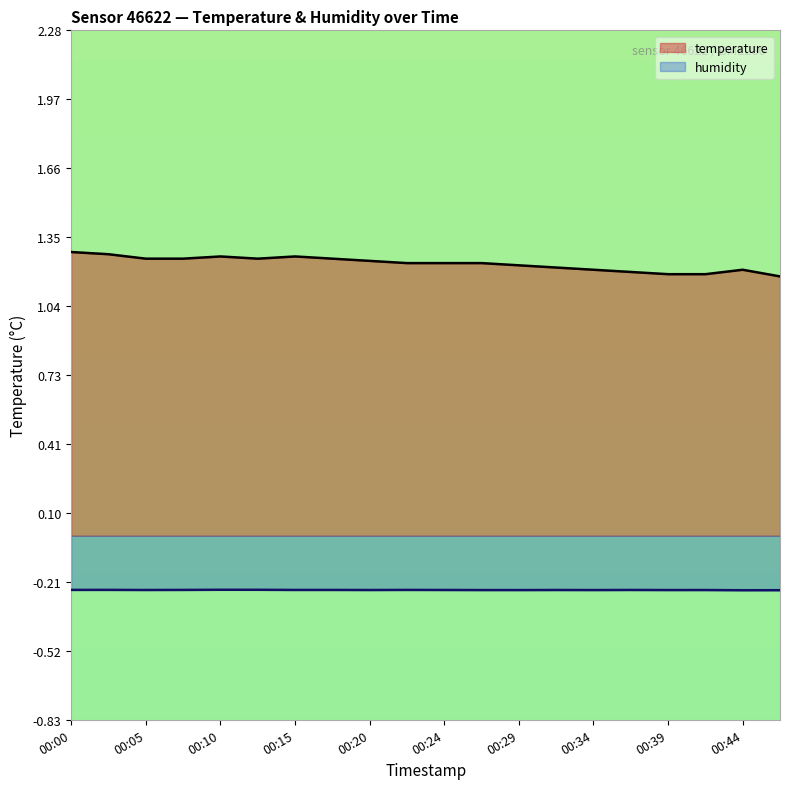

List the series in order of their overall mean, lowest first.

humidity, temperature